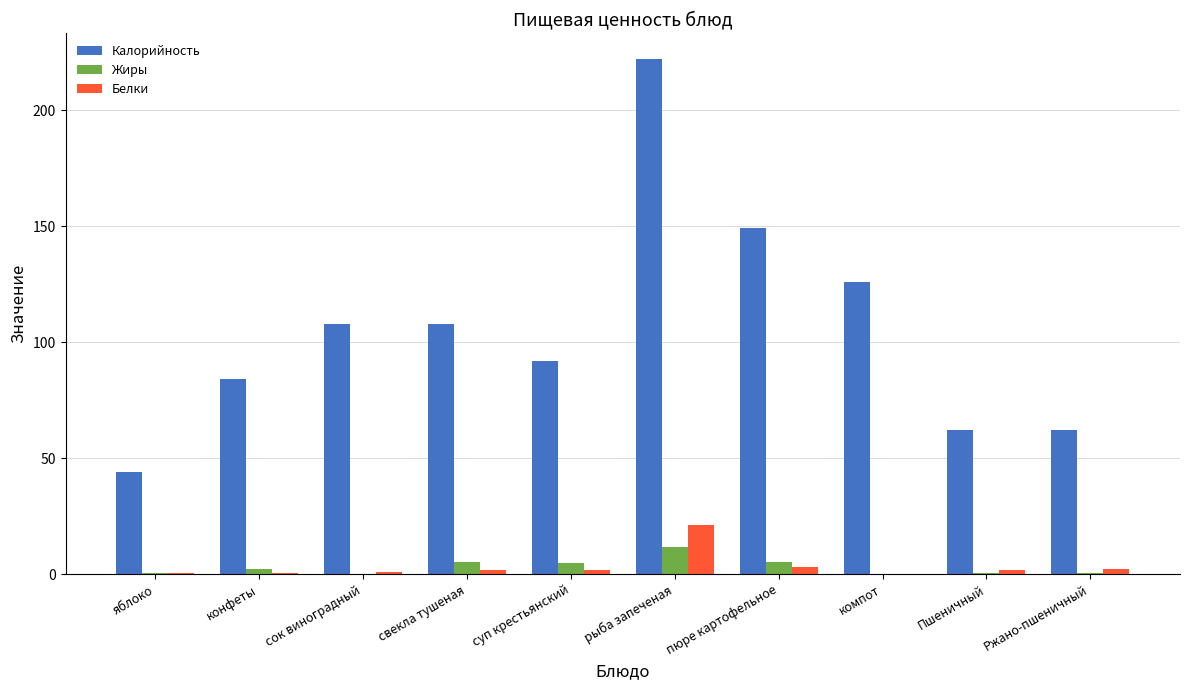

Is the value of Калорийность at суп крестьянский greater than the value of Жиры at Пшеничный?

Yes